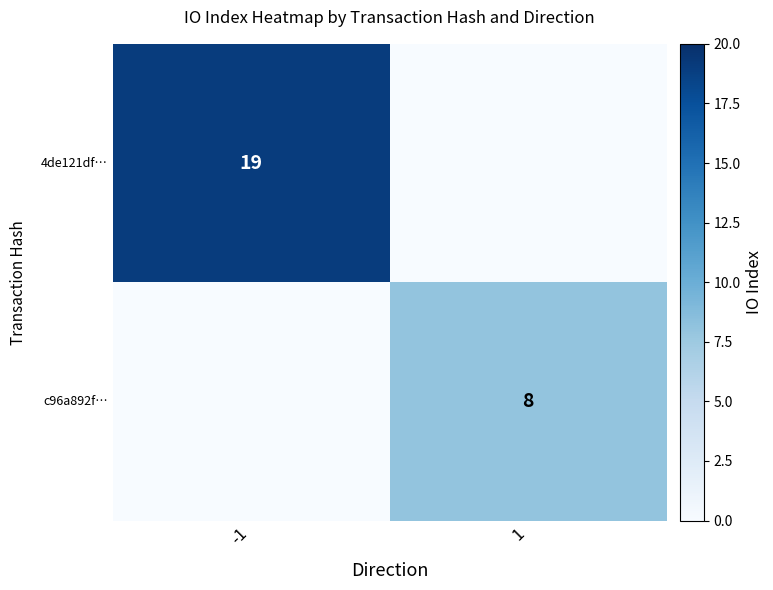

True or false: 4de121df… has a value of 9 at -1.

False